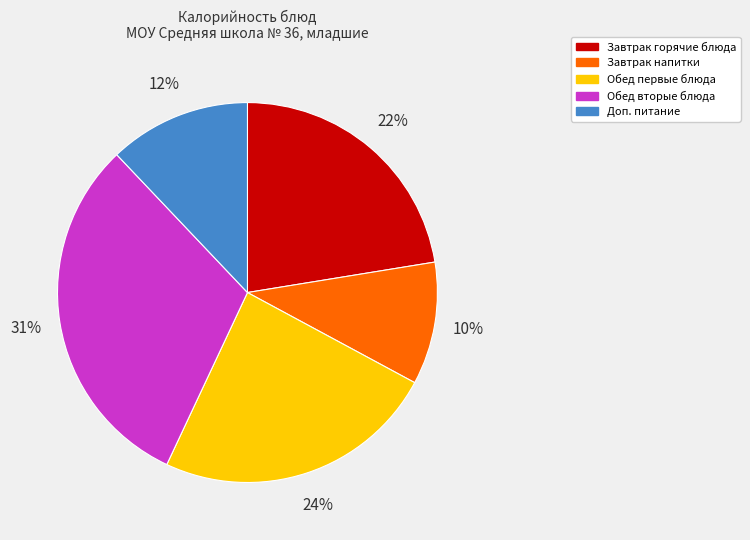

Does any single category account for the majority?

No